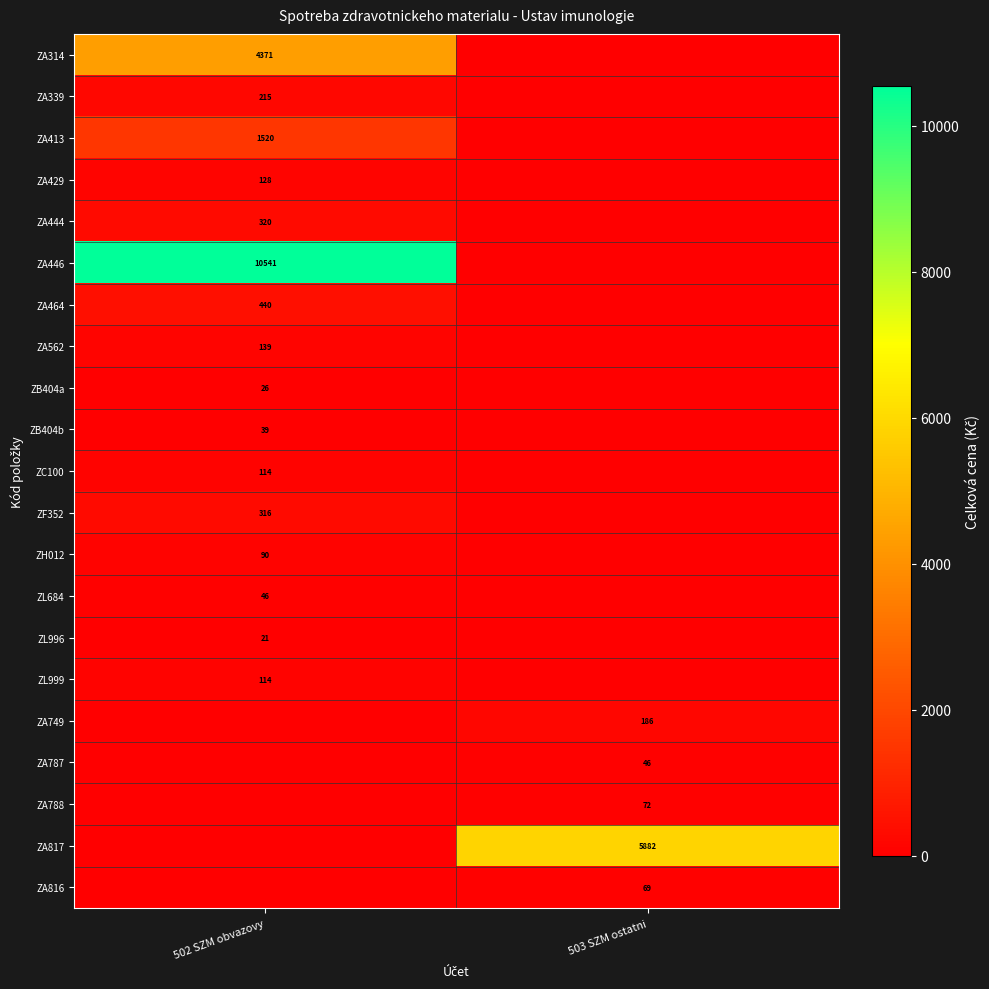

The value of ZA446 at 502 SZM obvazovy is 10541. True or false?

True